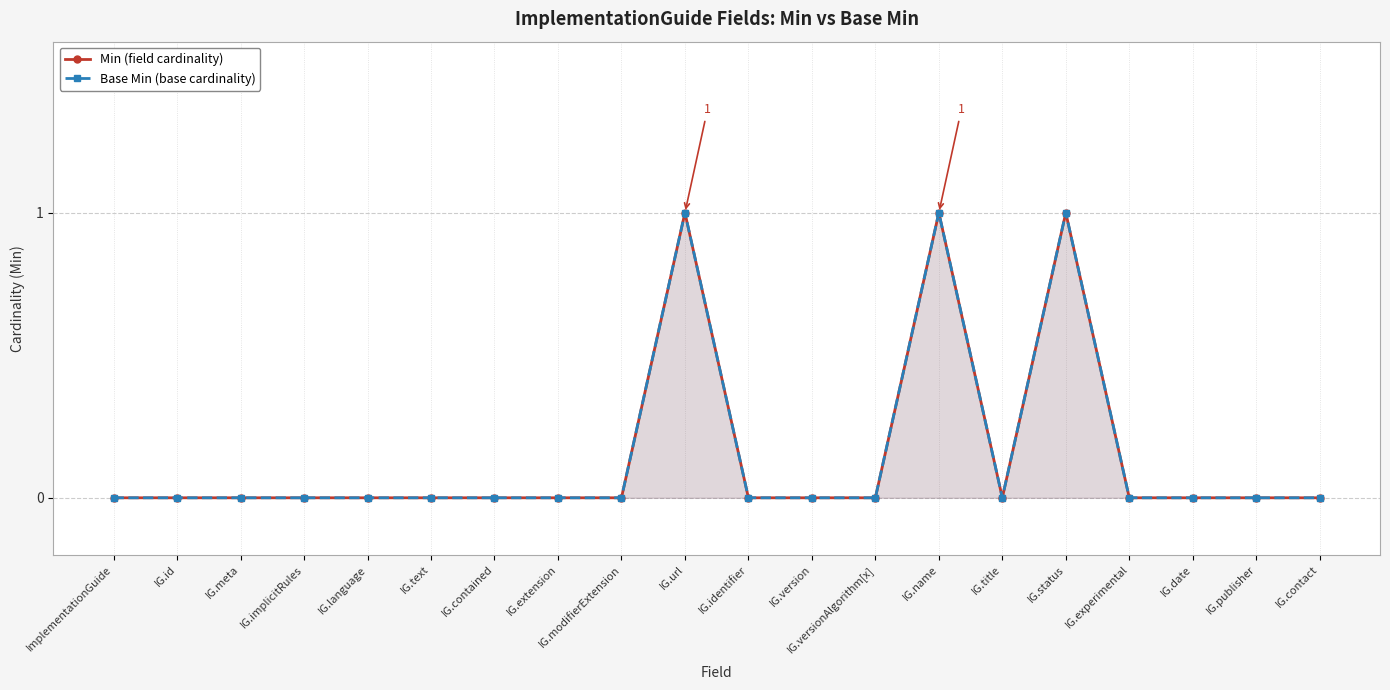

At which label does Min (field cardinality) reach its minimum?

ImplementationGuide